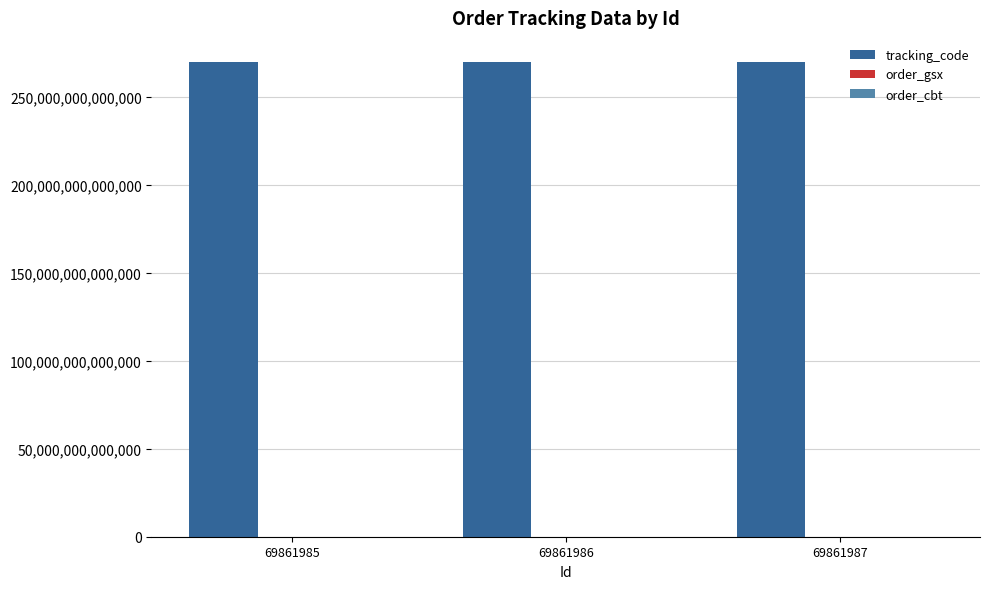

How many groups of bars are there?

3